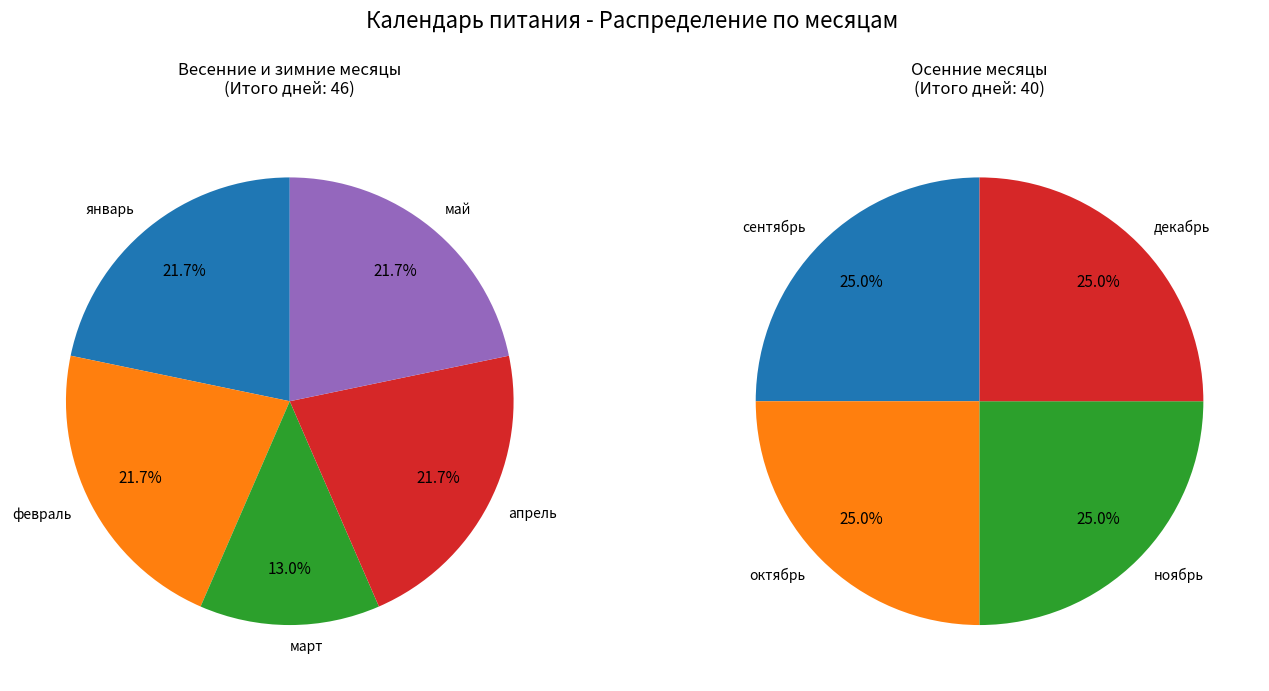

Count the number of slices in the pie.

9